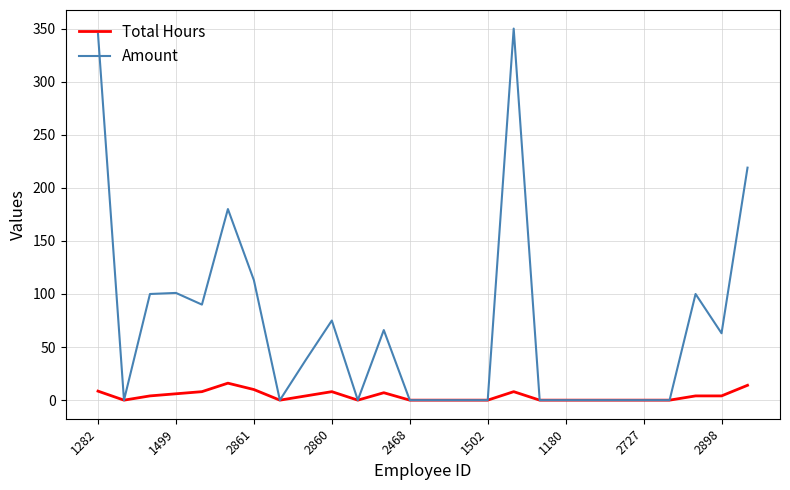

Which series has the largest total across all categories?

Amount